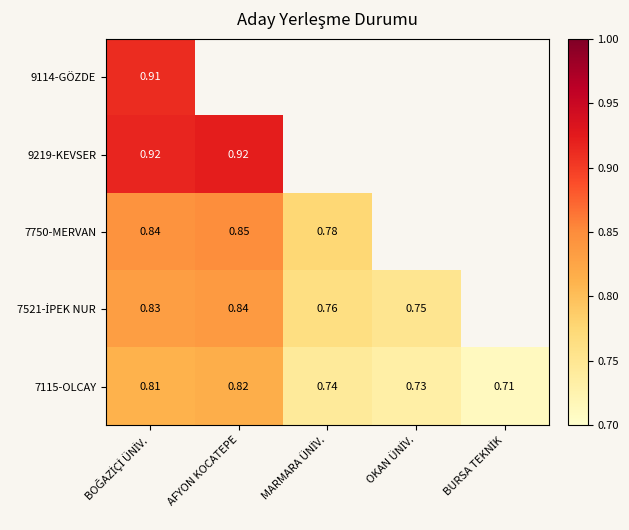

At which label does 9114-GÖZDE reach its peak?

BOĞAZİÇİ ÜNİV.